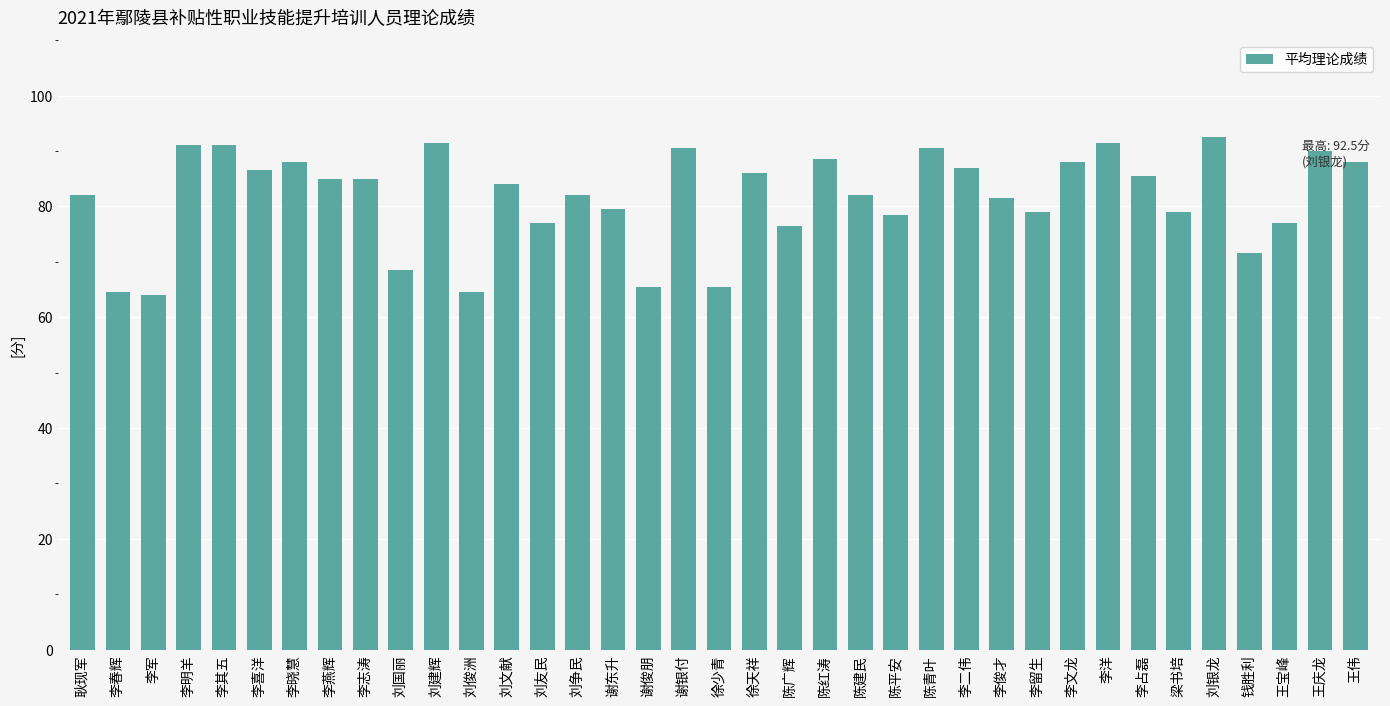

What is the smallest value displayed?

64.0